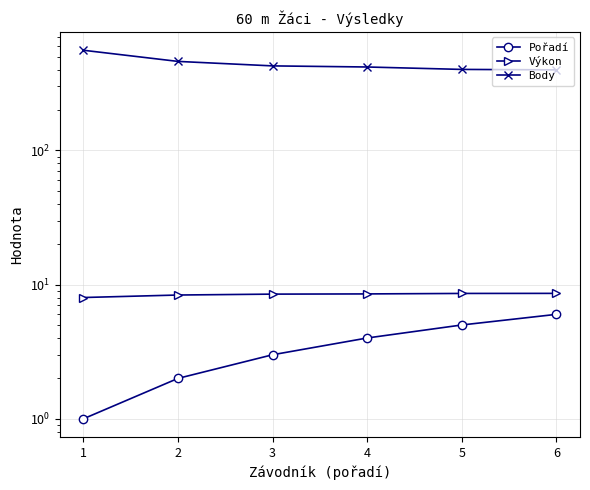

Which category has the highest value in the Pořadí series?

6